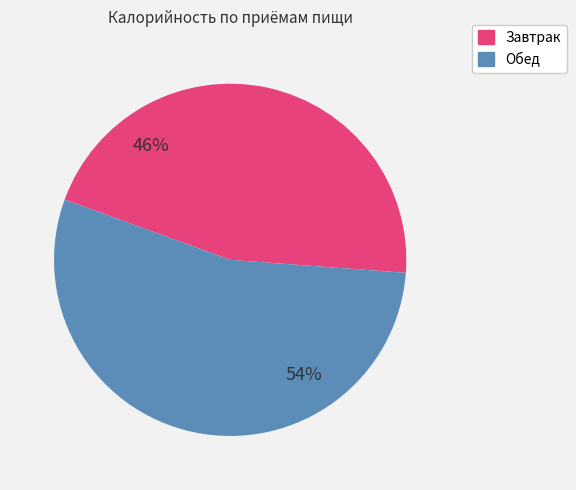

What percentage do Завтрак and Обед together represent?

100.0%